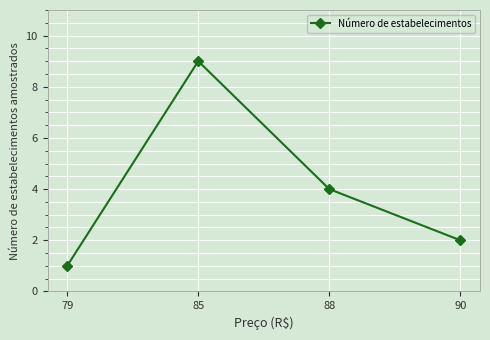

Rank the categories by value from lowest to highest.

79, 90, 88, 85